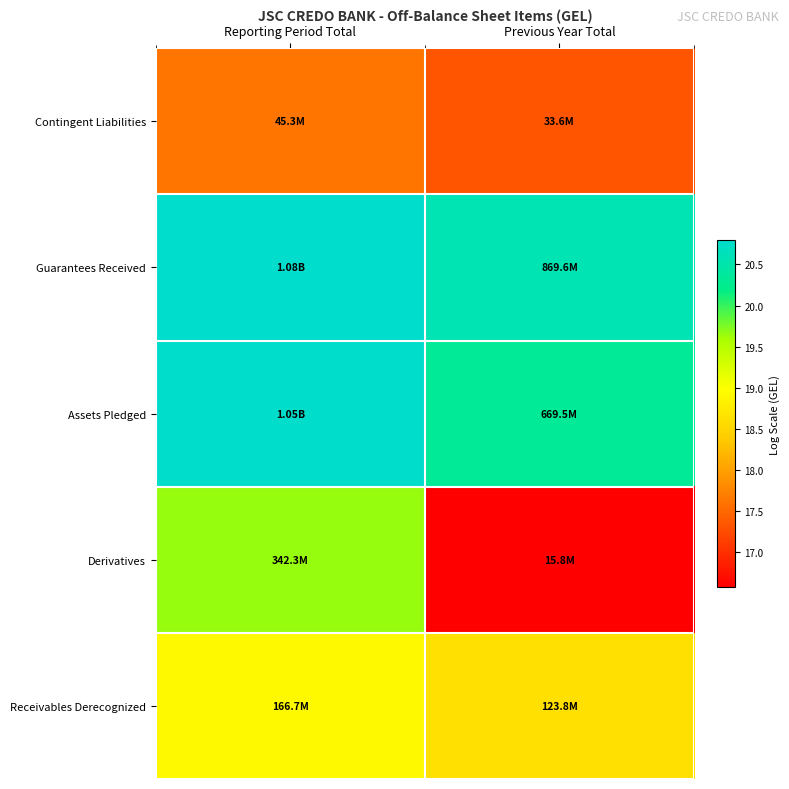

Which series has the largest total across all categories?

Guarantees Received